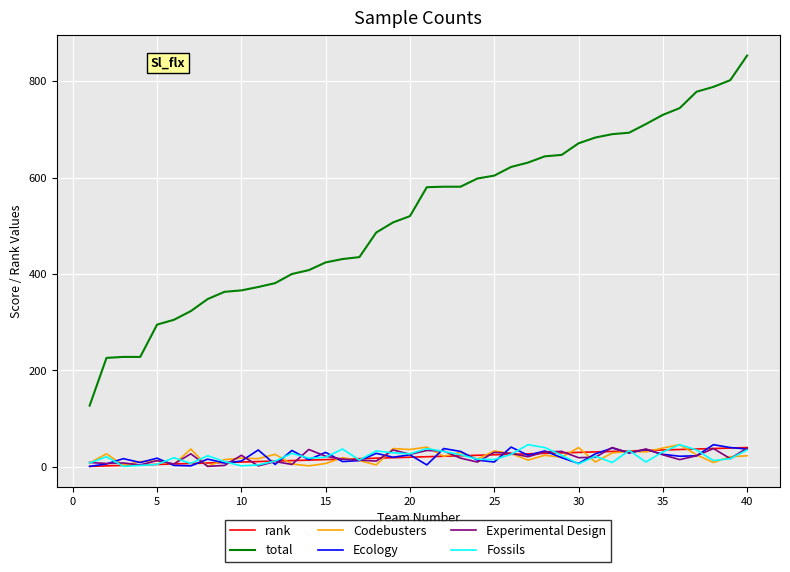

Which series has the largest range (max minus min)?

total